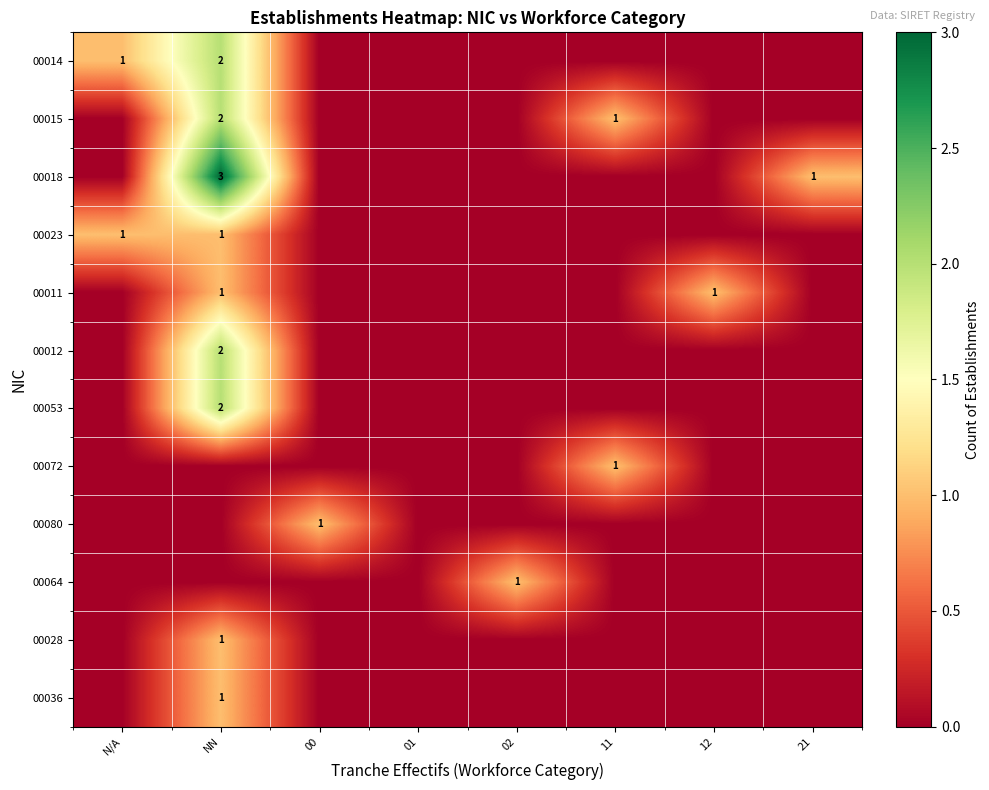

Is the value of 00018 at 21 greater than the value of 00015 at NN?

No